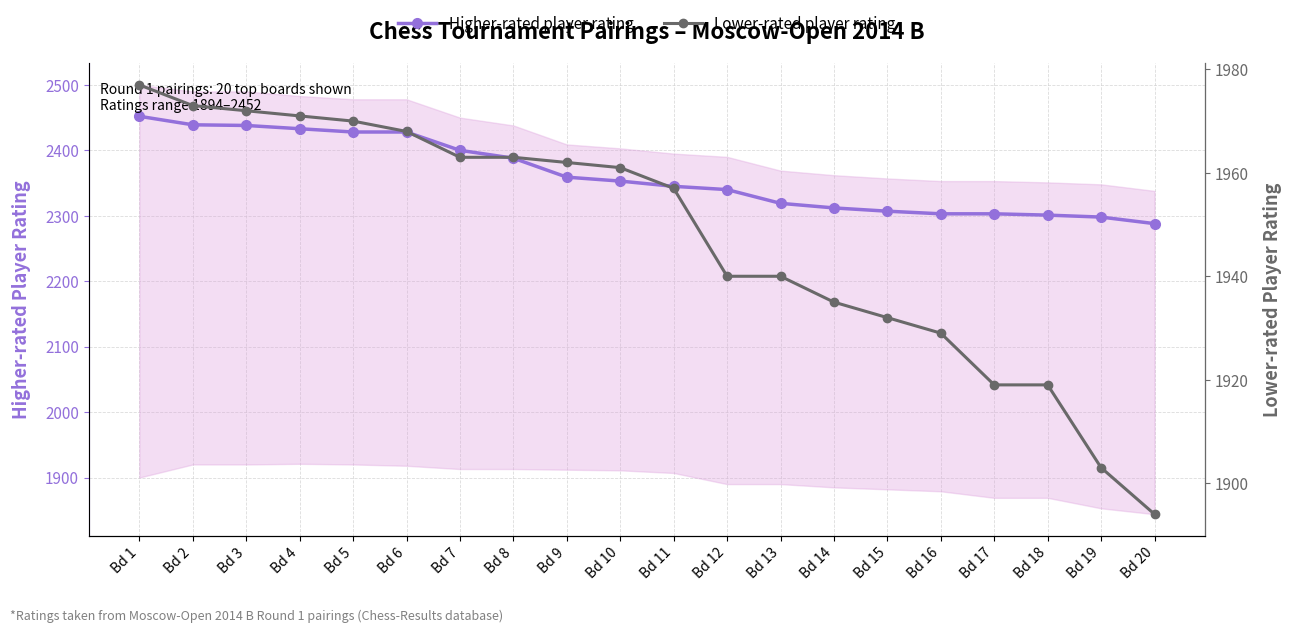

True or false: Higher-rated player rating and Lower-rated player rating intersect in this chart.

False